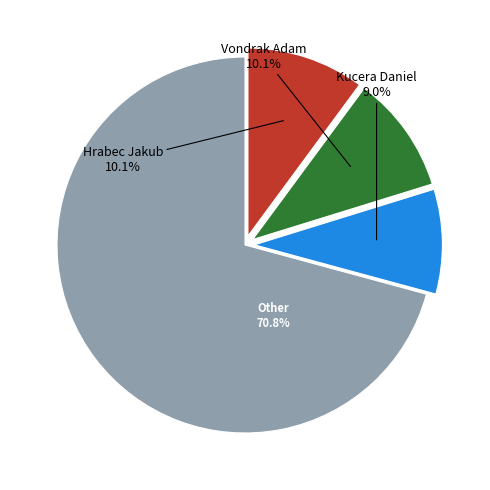

Is there a majority slice in this chart?

Yes